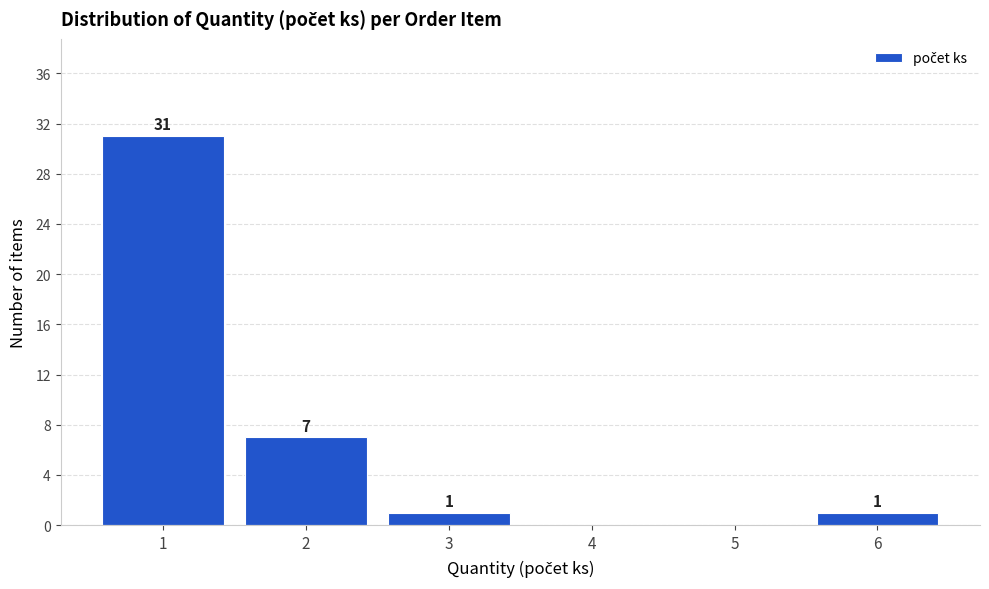

Reading left to right, extract all data points from this chart.

1=31	2=7	3=1	4=0	5=0	6=1